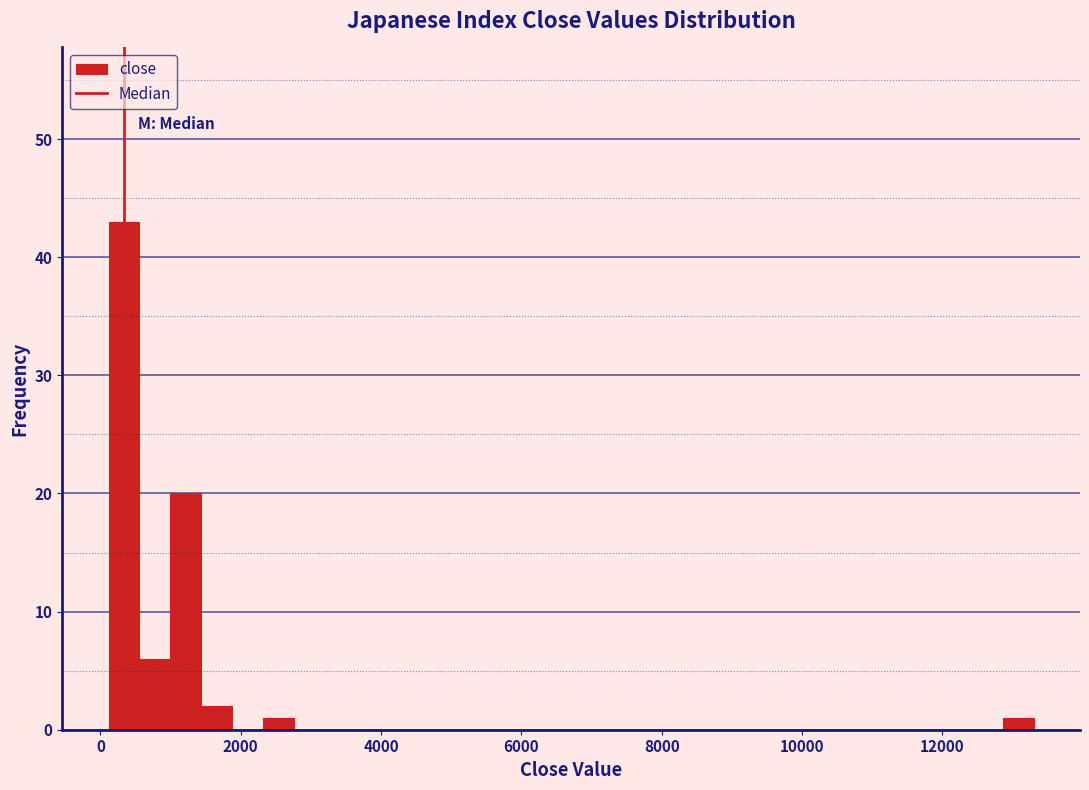

Around what value on the x-axis is the tallest bar? Give the approximate position of its centre, as read against the axis.

400